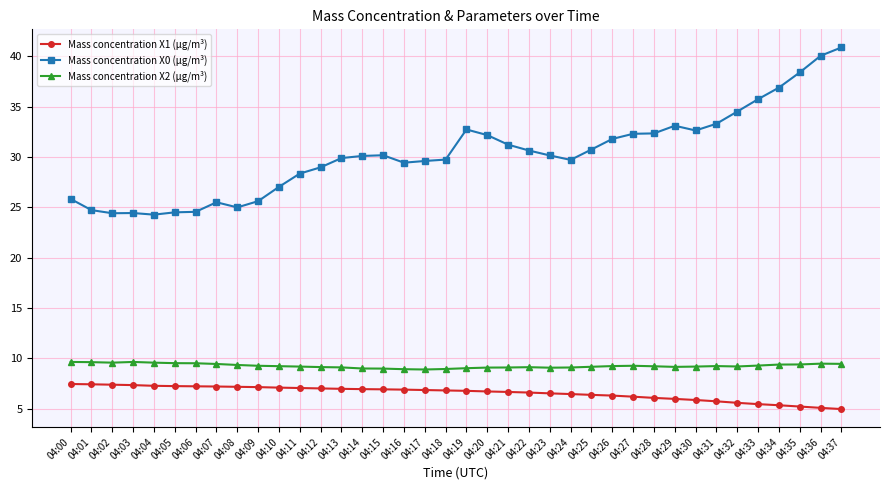

What is the value of the Mass concentration X0 (μg/m³) point at the 36th from the left?

38.4